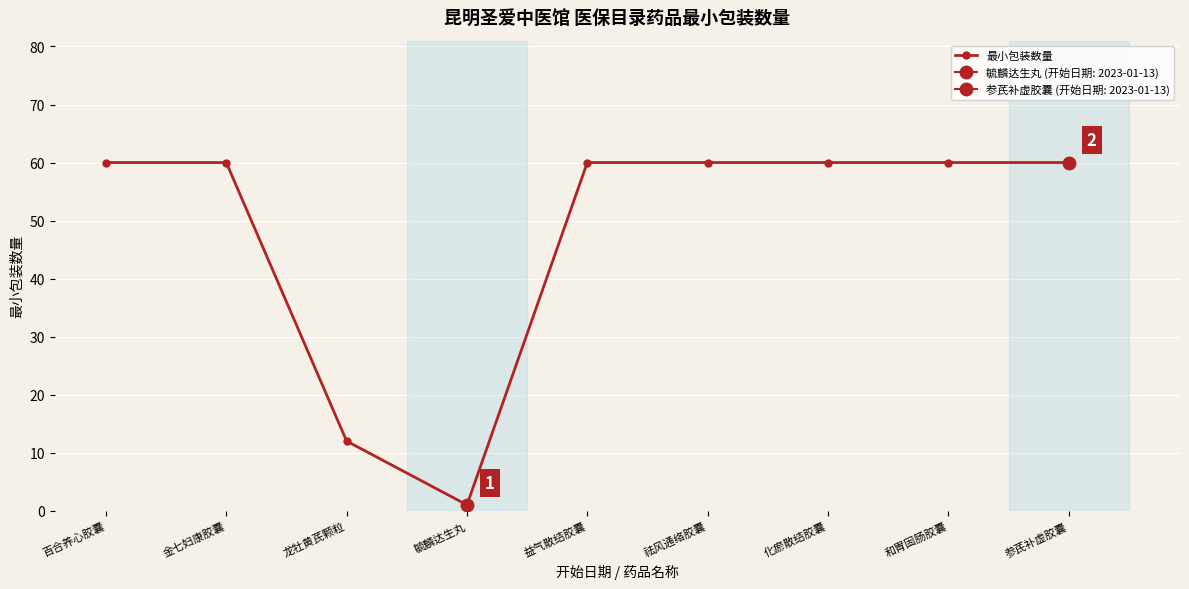

Rank the categories by value from lowest to highest.

毓麟达生丸, 龙牡黄芪颗粒, 百合养心胶囊, 金七妇康胶囊, 益气散结胶囊, 祛风通络胶囊, 化瘀散结胶囊, 和胃固肠胶囊, 参芪补虚胶囊